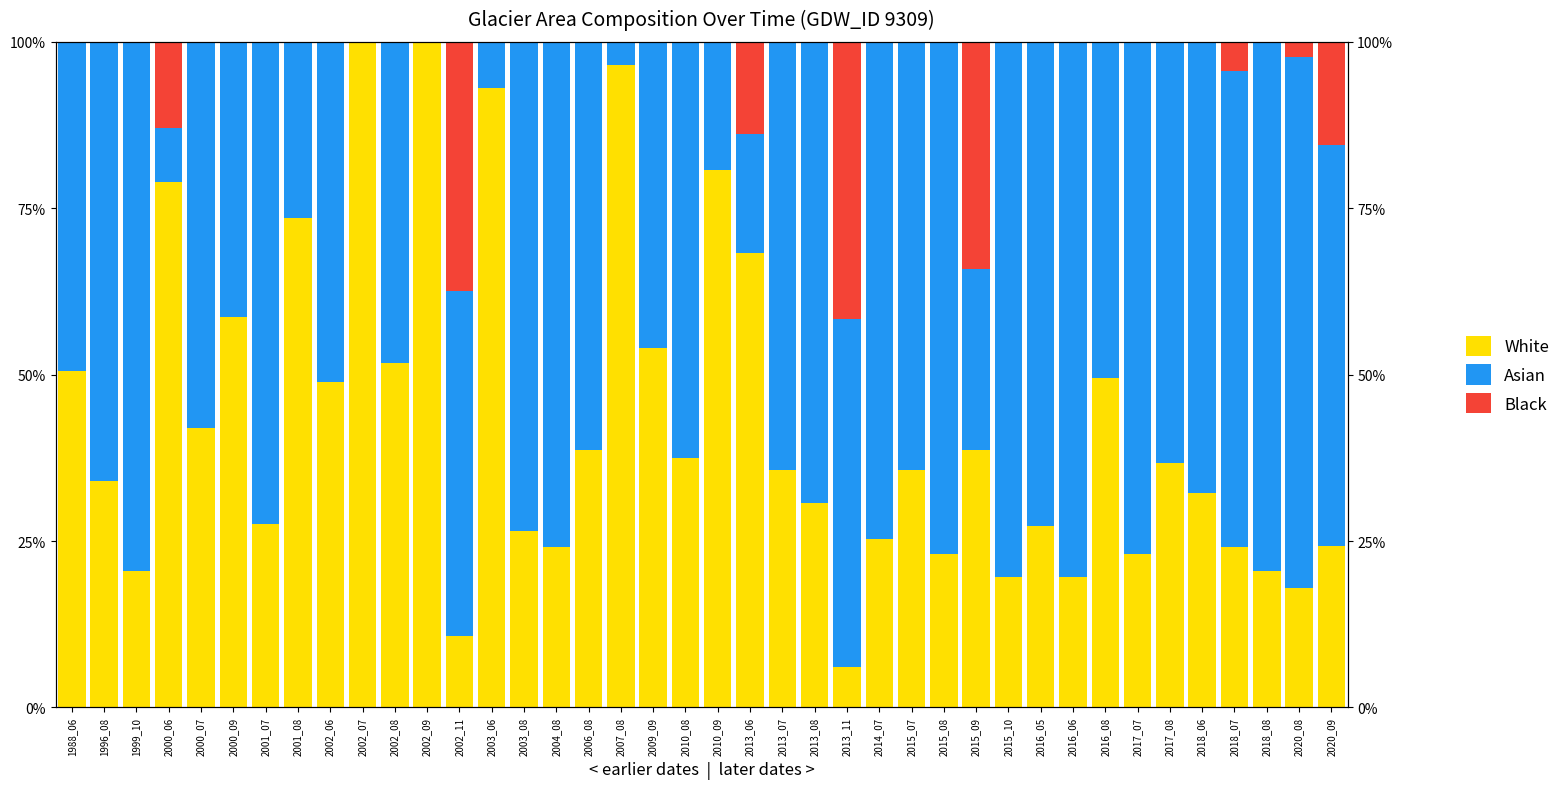

How many bars are there in total?

120